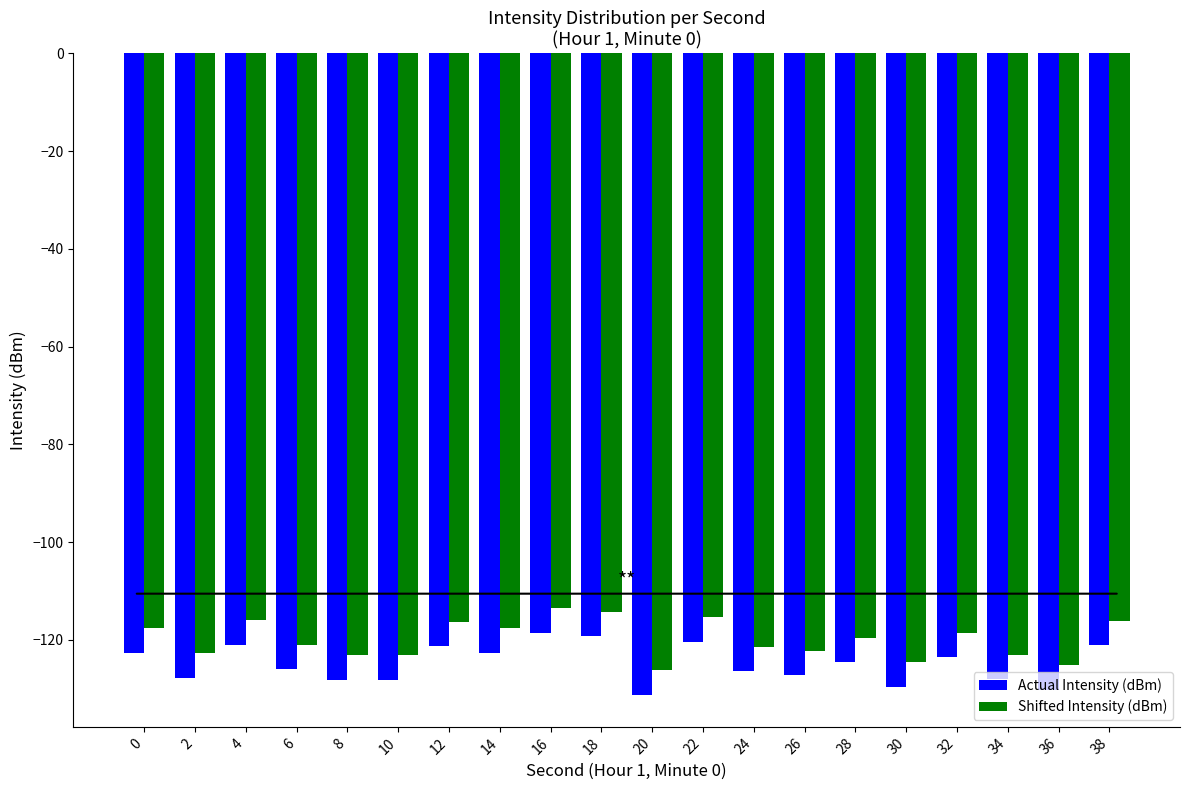

List the series in order of their peak value, lowest first.

Actual Intensity (dBm), Shifted Intensity (dBm)